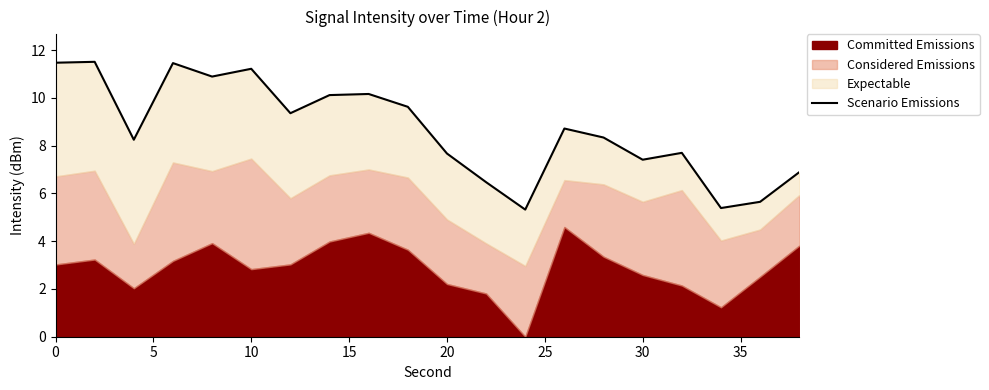

The value at 20 is 12.2. True or false?

False